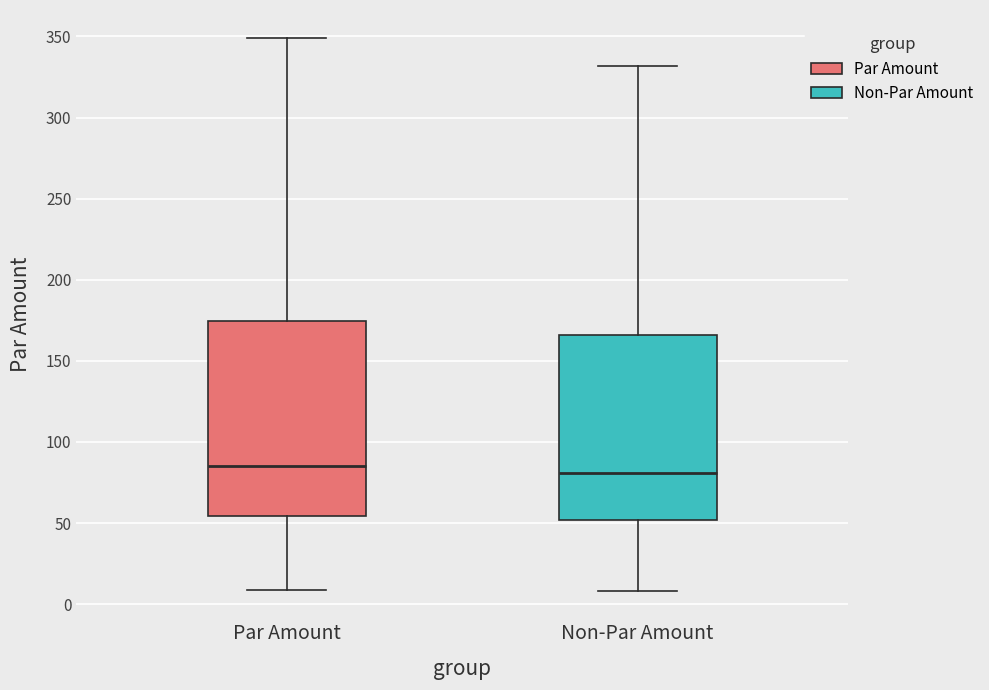

Reading left to right, transcribe this box plot: for each box, give where its median line is, the range the box spans, and where its two whiskers end, as read against the y-axis. The values are not printed on the chart, so give them approximately, as read against the axis.

Par Amount: median 85, box 55 to 175, whiskers 10 to 350
Non-Par Amount: median 80, box 50 to 165, whiskers 10 to 330